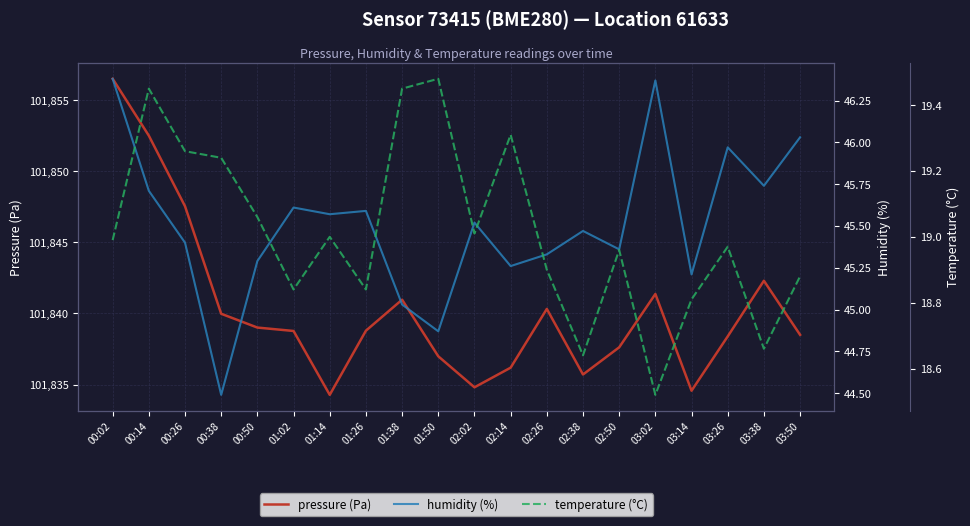

Which series has the largest total across all categories?

pressure